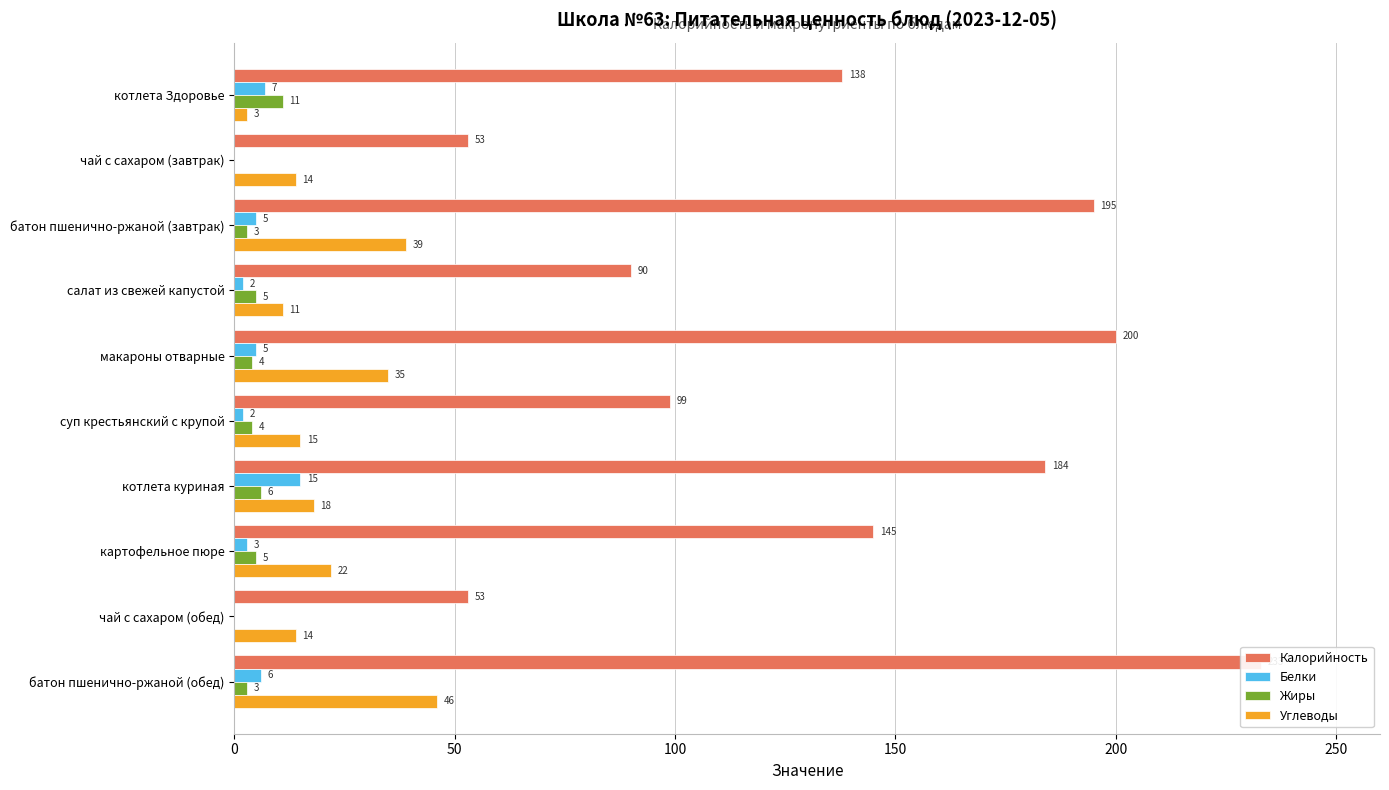

At макароны отварные, list the series in order from smallest to largest.

Жиры, Белки, Углеводы, Калорийность